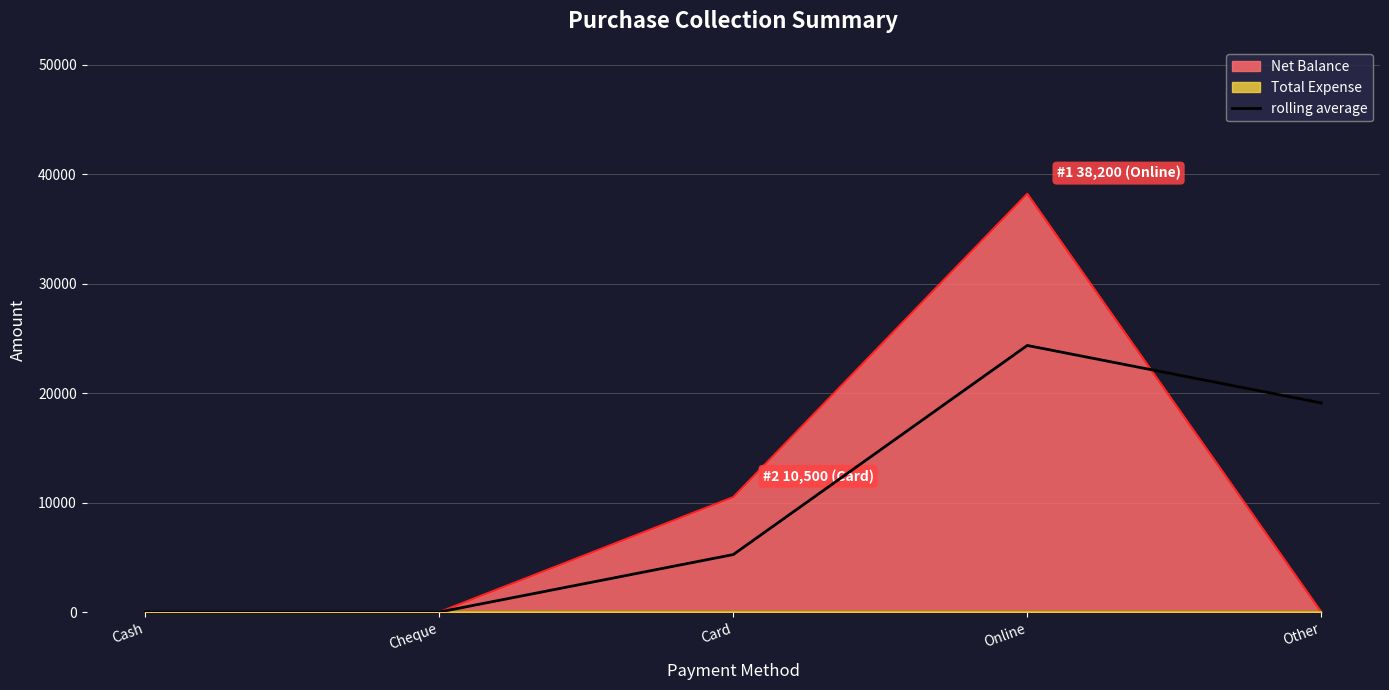

How many values are between 0 and 19100?

4